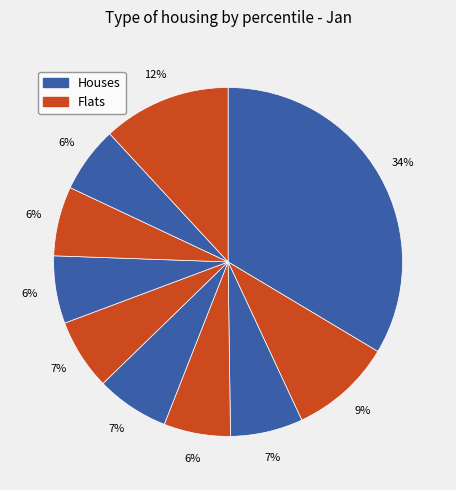

Is there any slice that represents more than half of the pie?

No